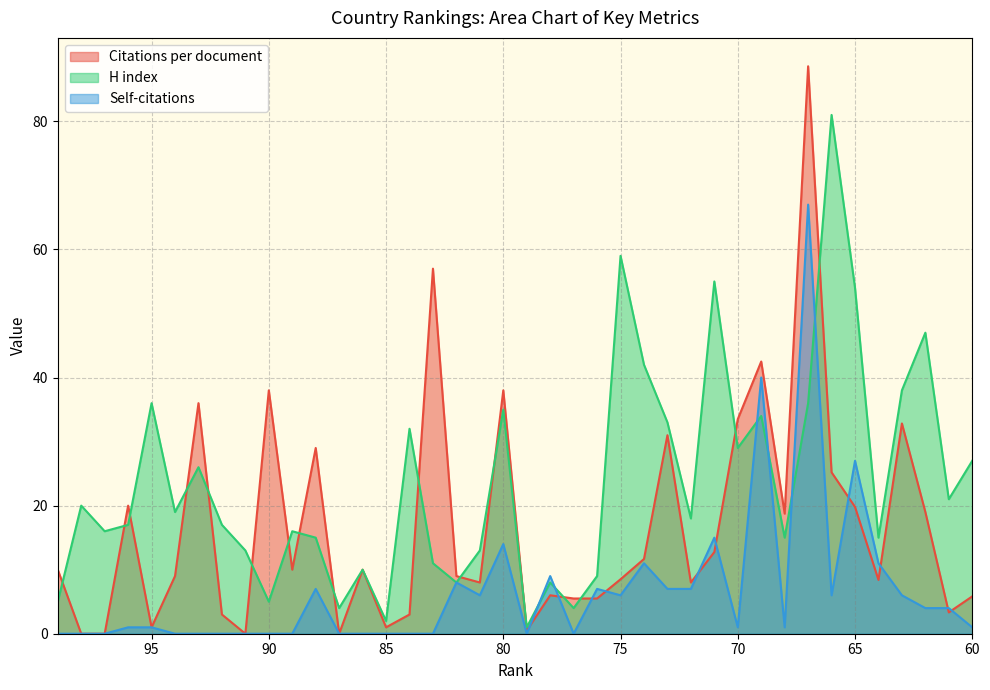

Between 76 and 68, which series saw the biggest shift?

Citations per document